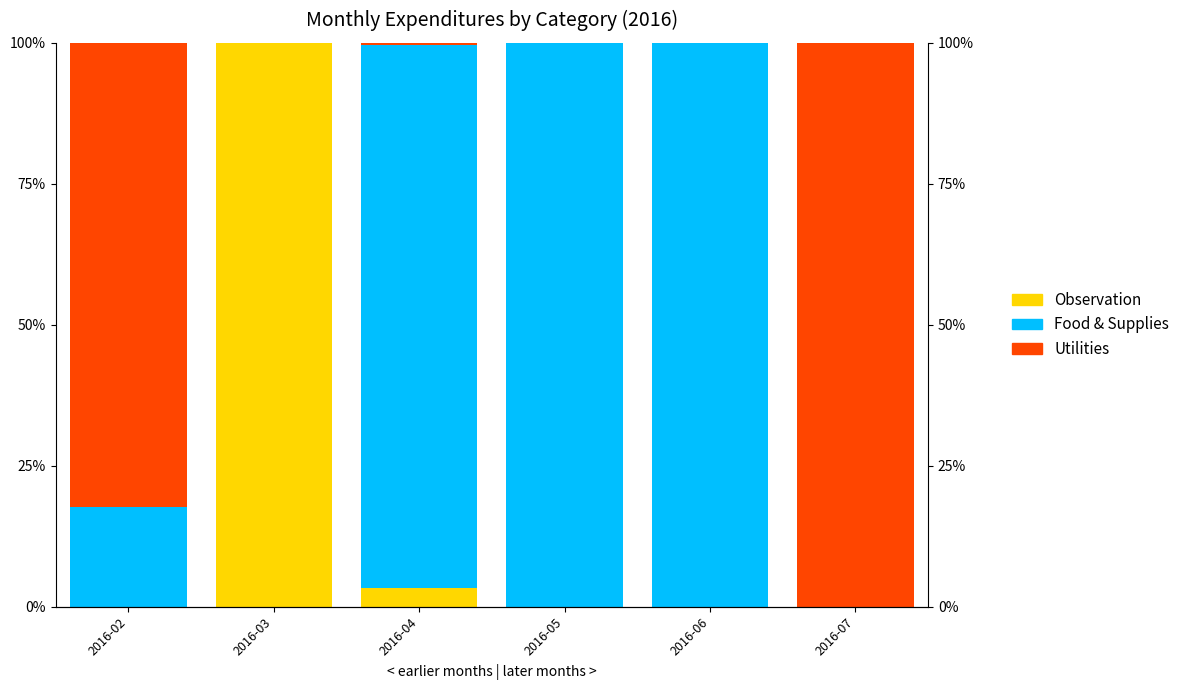

What is the greatest value displayed?

100.0